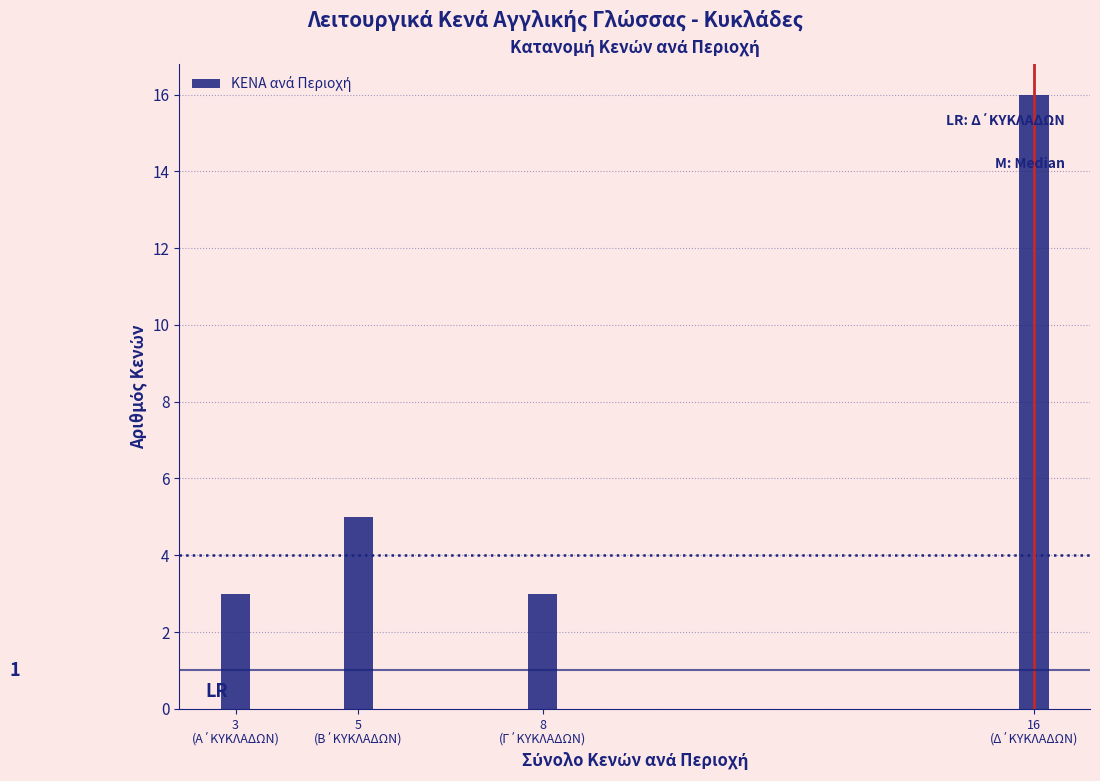

Reading left to right, list all the values displayed in this chart.

3	5	3	16